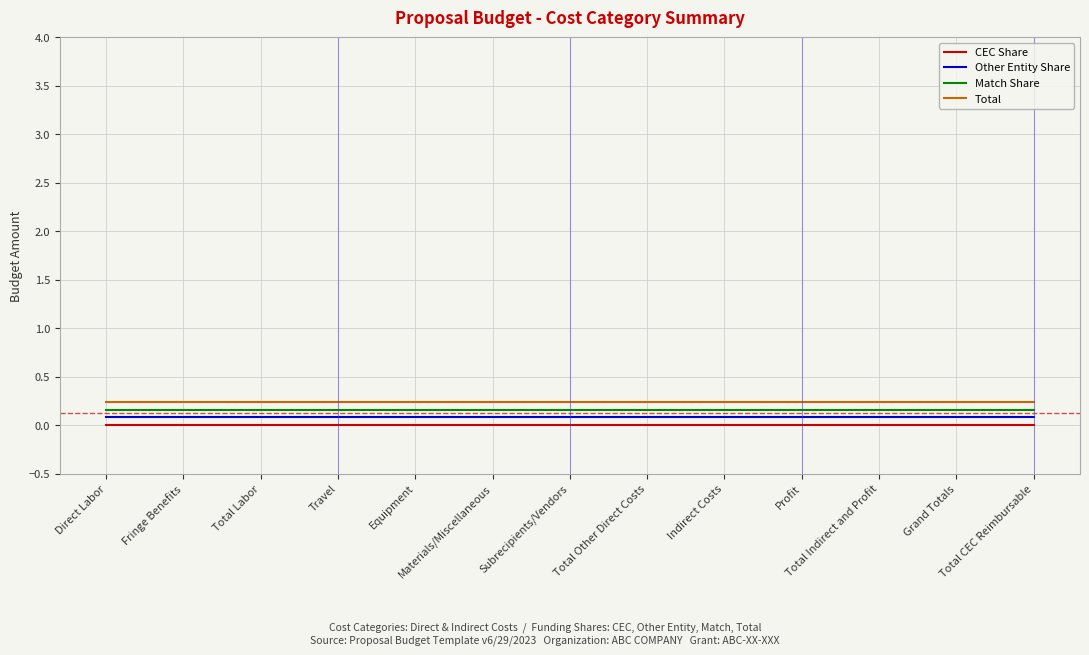

List the series in order of their peak value, highest first.

Total, Match Share, Other Entity Share, CEC Share